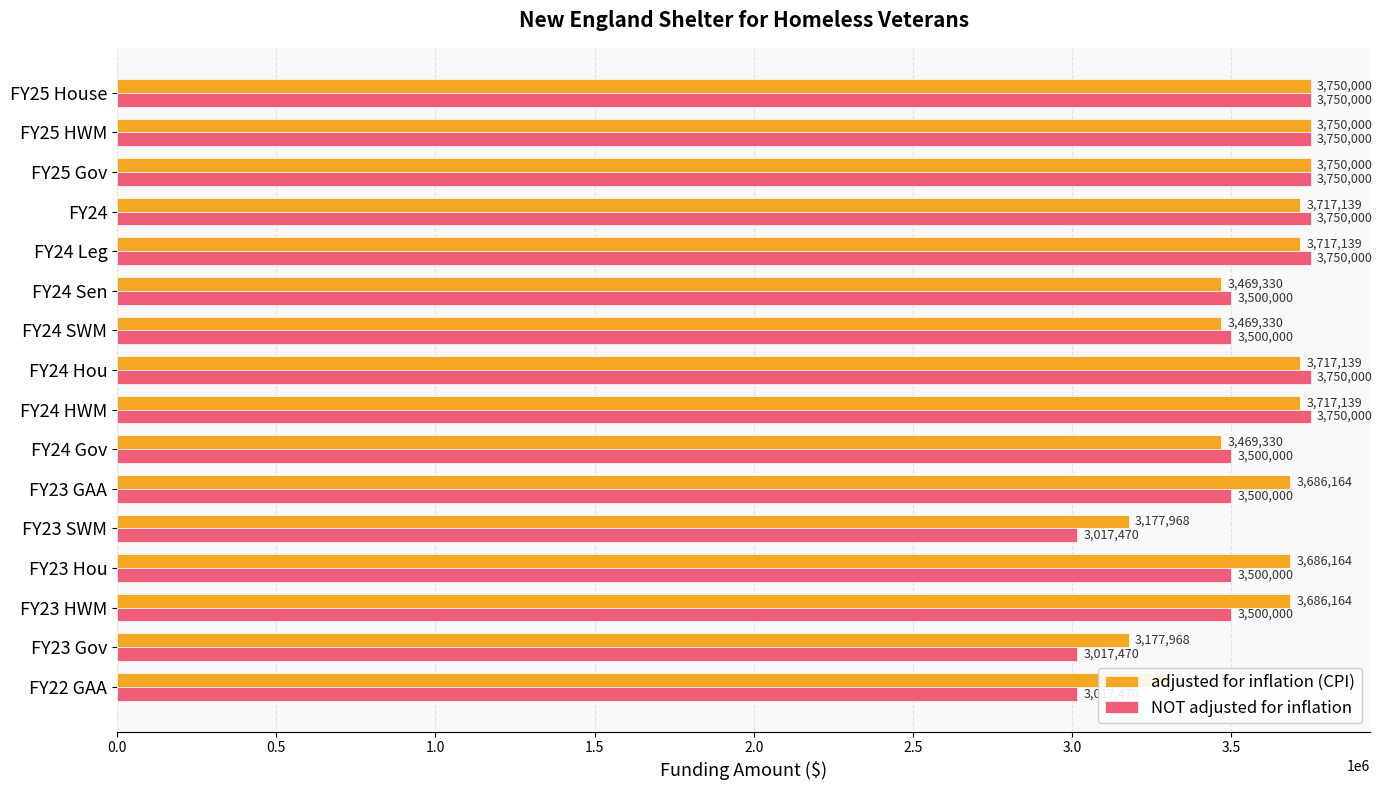

What is the average value of the NOT adjusted for inflation series?

3518901